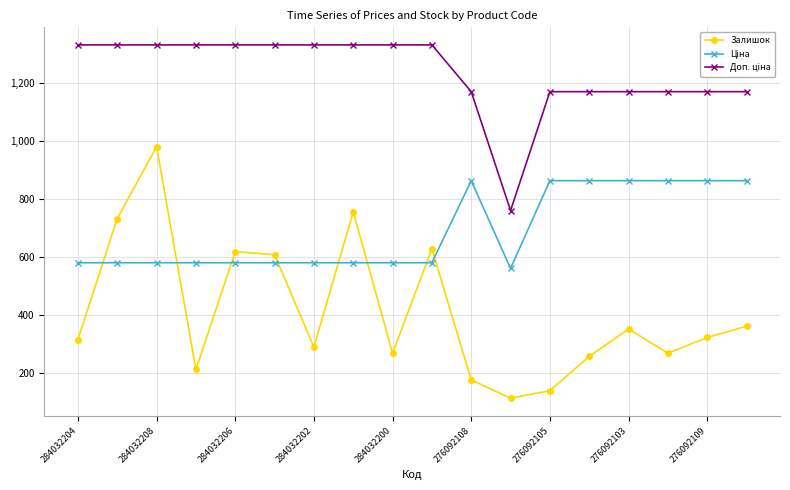

Which series has the widest spread of values?

Залишок